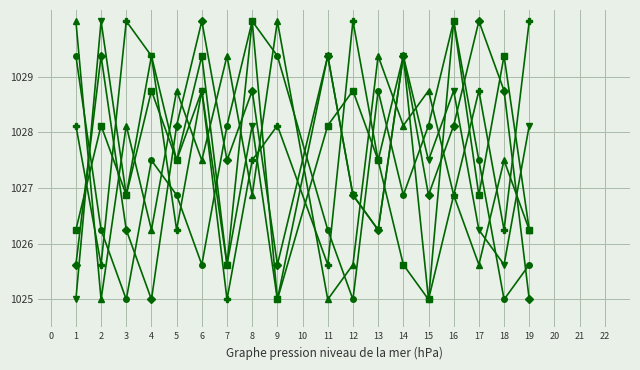

What is the total value across all series at 14?

6168.8